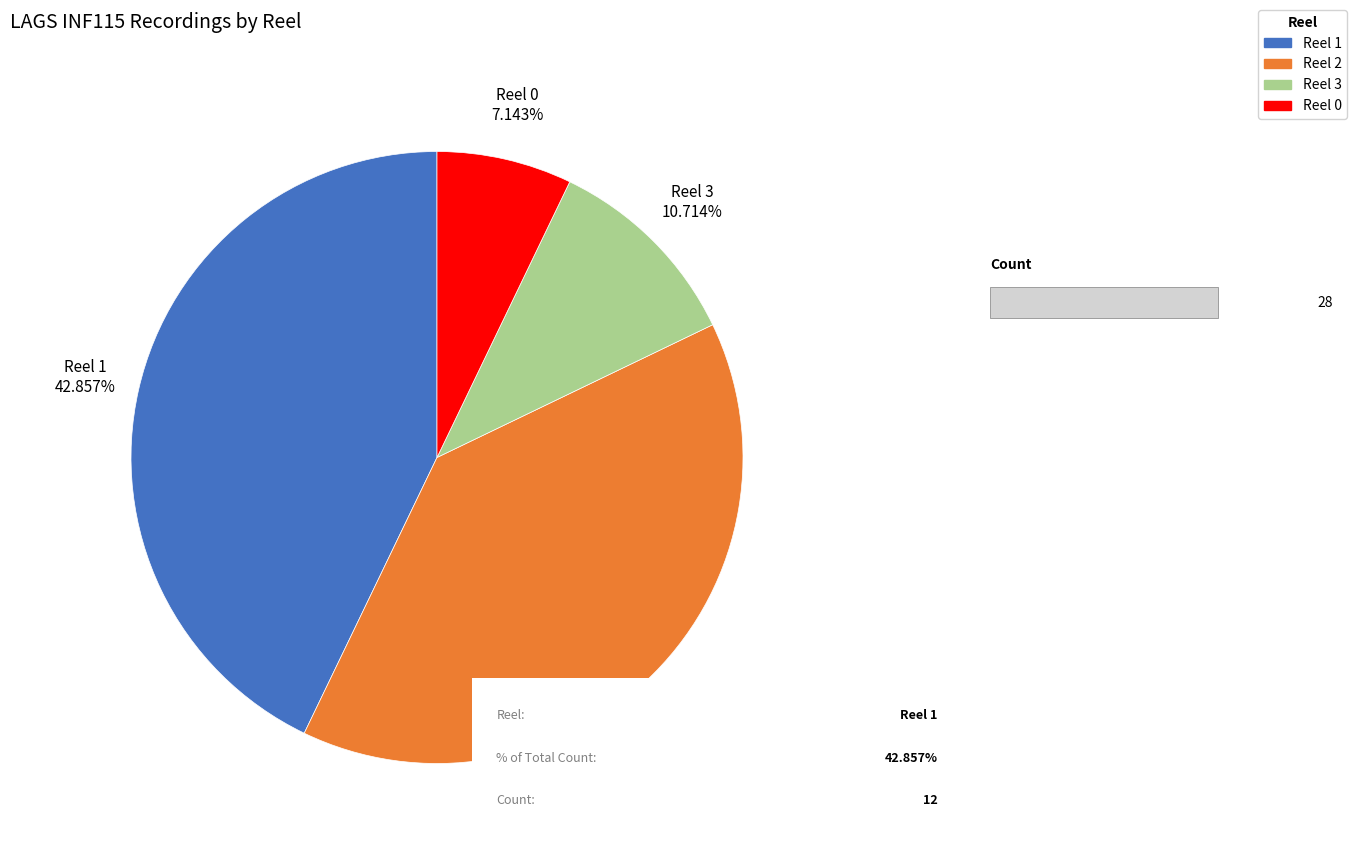

Rank the categories by value from lowest to highest.

Reel 0, Reel 3, Reel 2, Reel 1